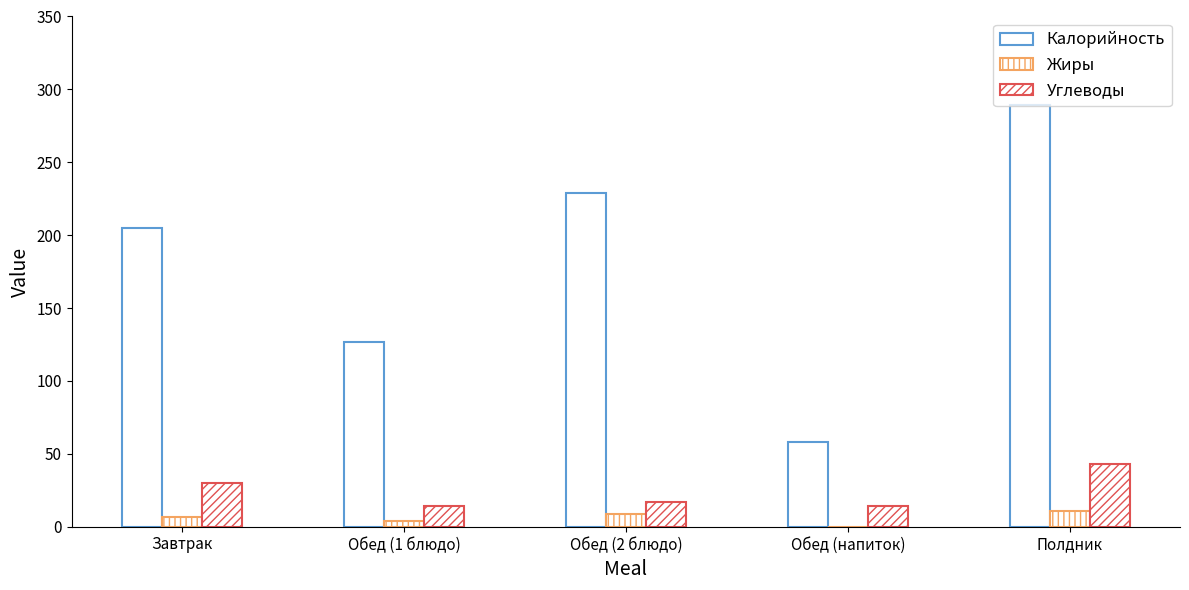

Is it true that Углеводы equals 14.0 at Обед (напиток)?

True